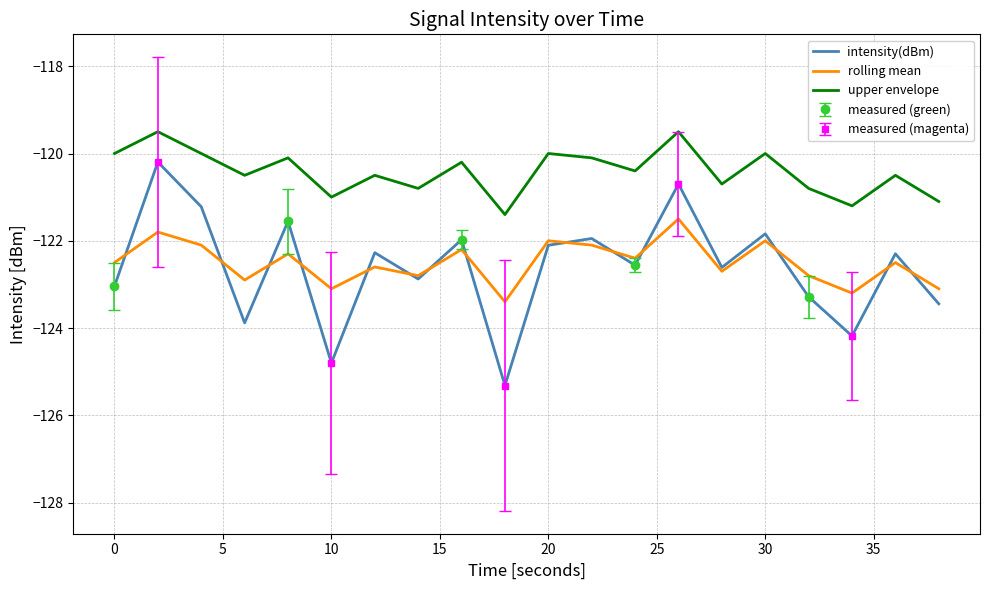

How many categories are shown in the chart?

20